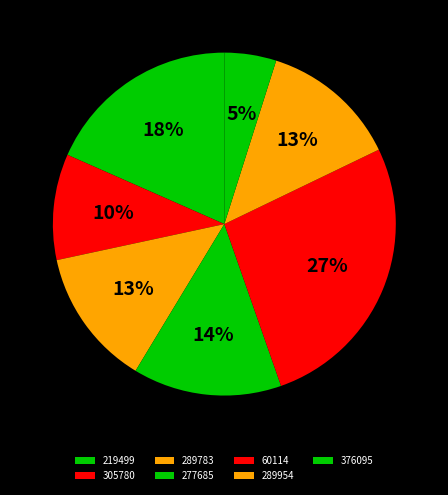

Which slice is the smallest?

376095